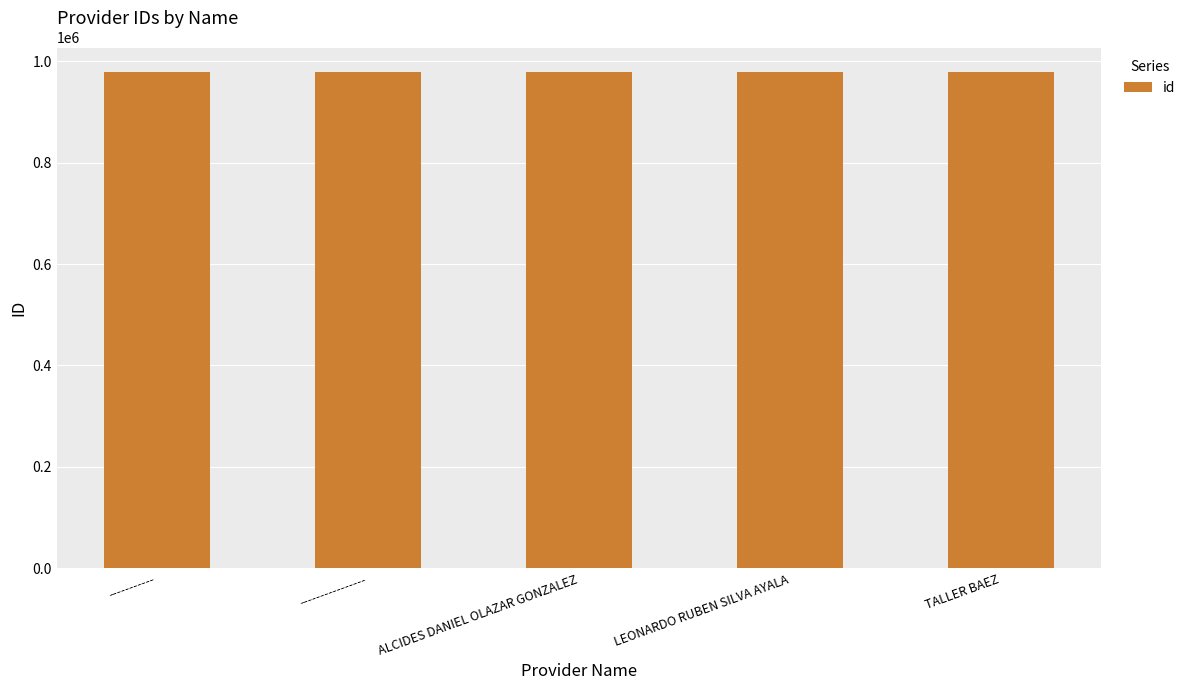

Is it true that the value at LEONARDO RUBEN SILVA AYALA is 1300720?

False